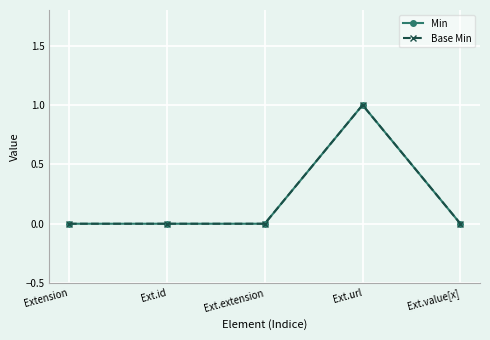

What are all the series names shown in the legend?

Min, Base Min